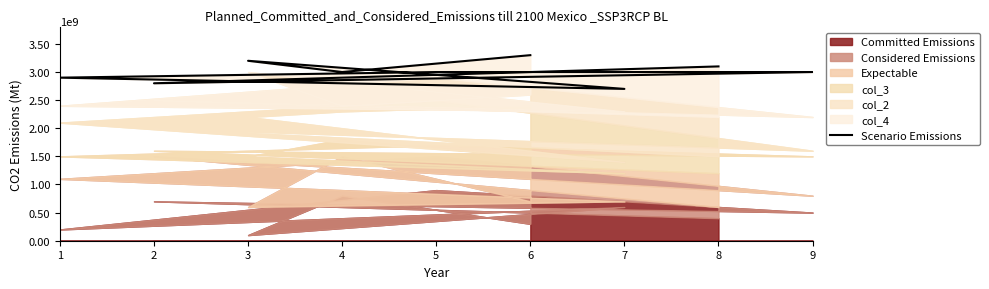

The chart shows a value of 2900000000 at 1. True or false?

True